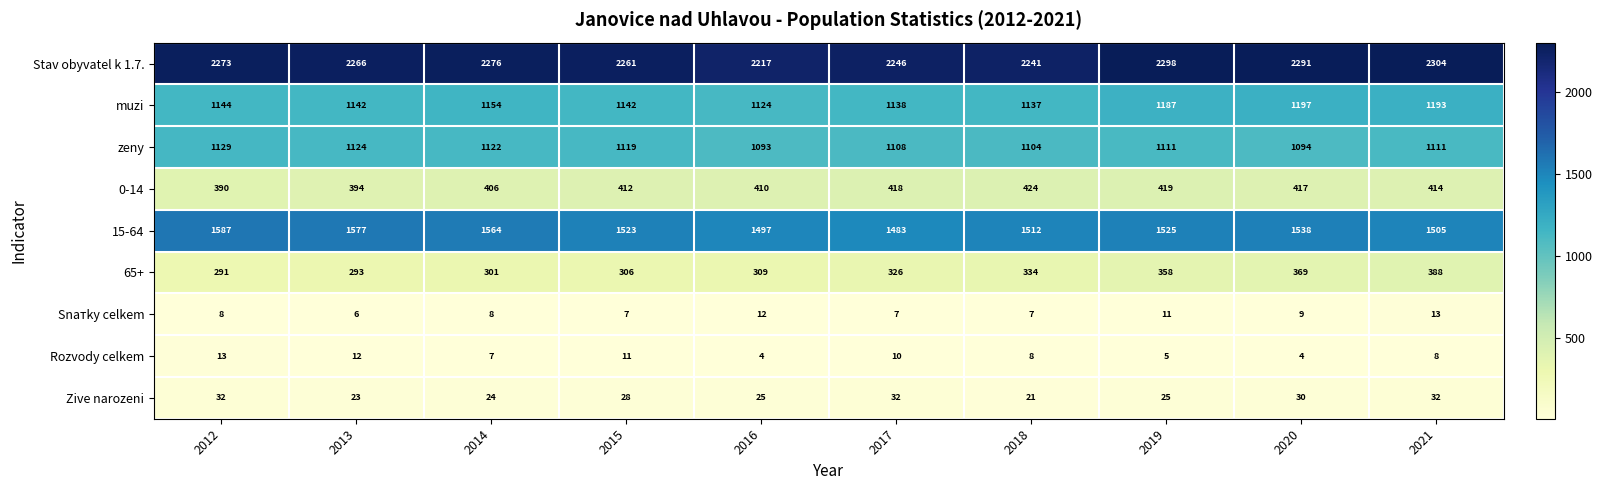

At which label is 65+ closest to 339?

2018